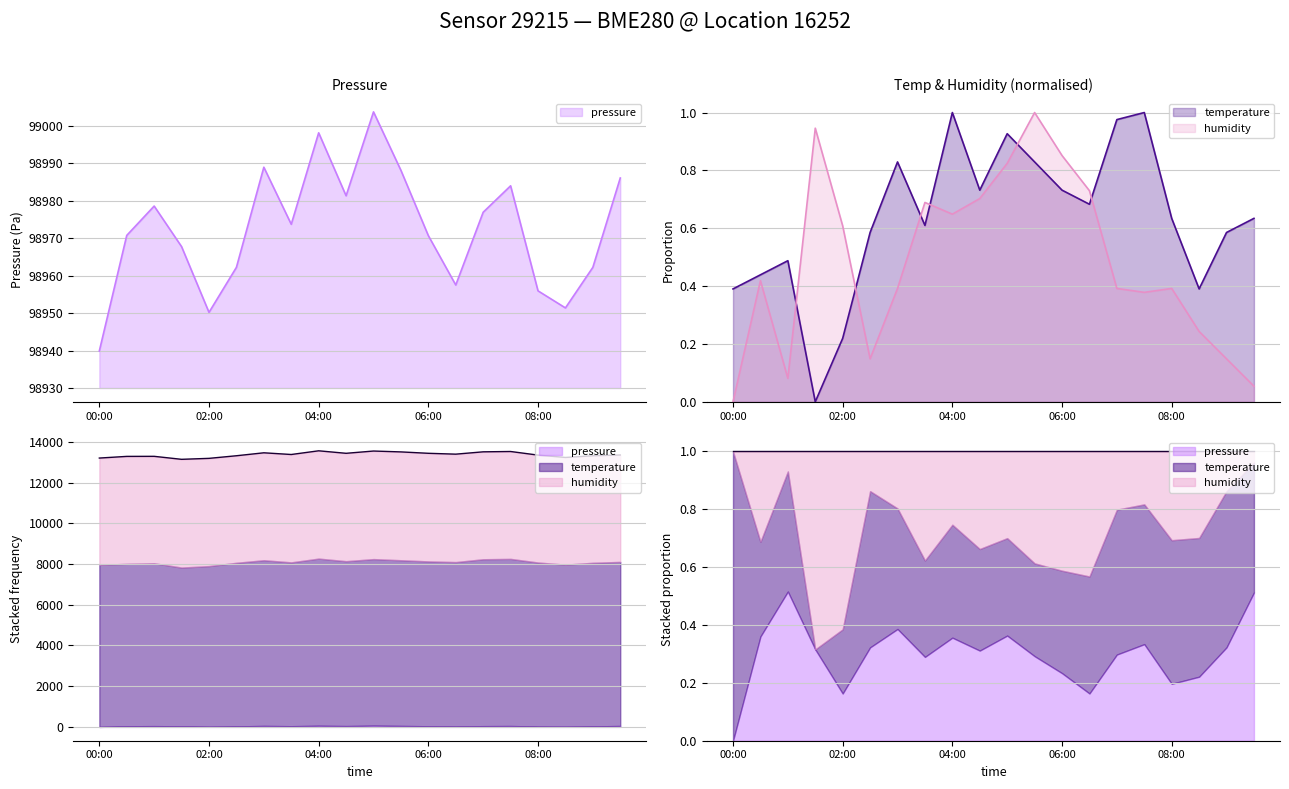

True or false: humidity has more than 1 interior local peaks.

True